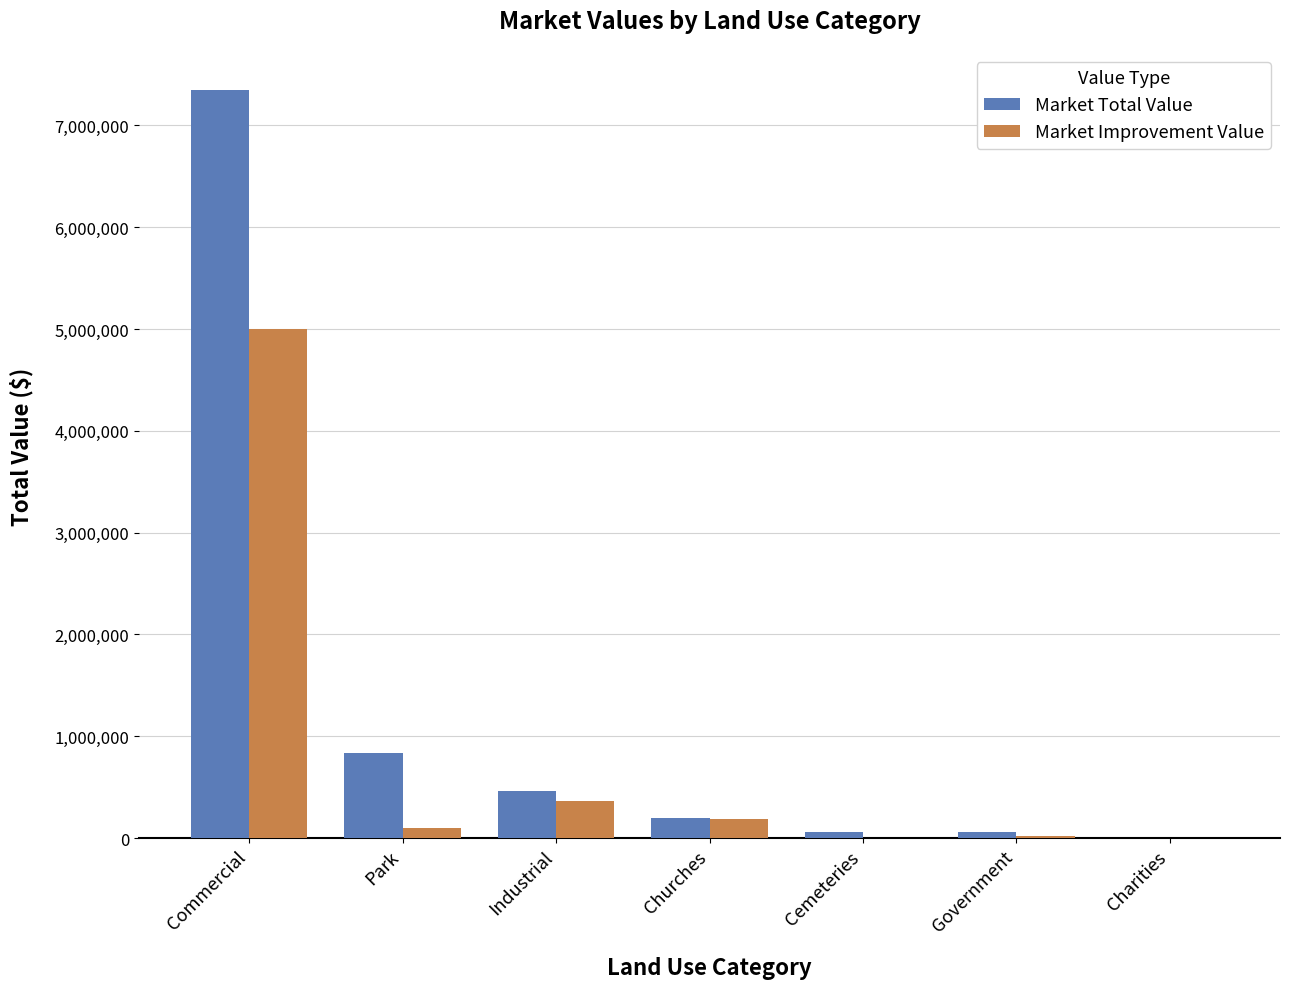

Which category has the highest value across all series?

Commercial